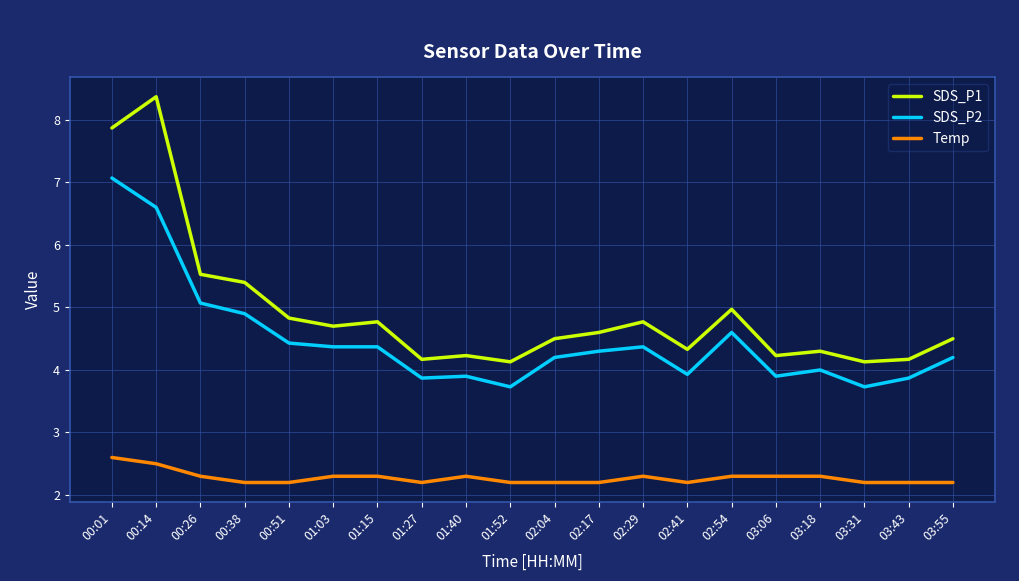

Reading left to right, list all the values displayed in this chart.

SDS_P1: 7.9	8.4	5.5	5.4	4.8	4.7	4.8	4.2	4.2	4.1	4.5	4.6	4.8	4.3	5.0	4.2	4.3	4.1	4.2	4.5
SDS_P2: 7.1	6.6	5.1	4.9	4.4	4.4	4.4	3.9	3.9	3.7	4.2	4.3	4.4	3.9	4.6	3.9	4.0	3.7	3.9	4.2
Temp: 2.6	2.5	2.3	2.2	2.2	2.3	2.3	2.2	2.3	2.2	2.2	2.2	2.3	2.2	2.3	2.3	2.3	2.2	2.2	2.2